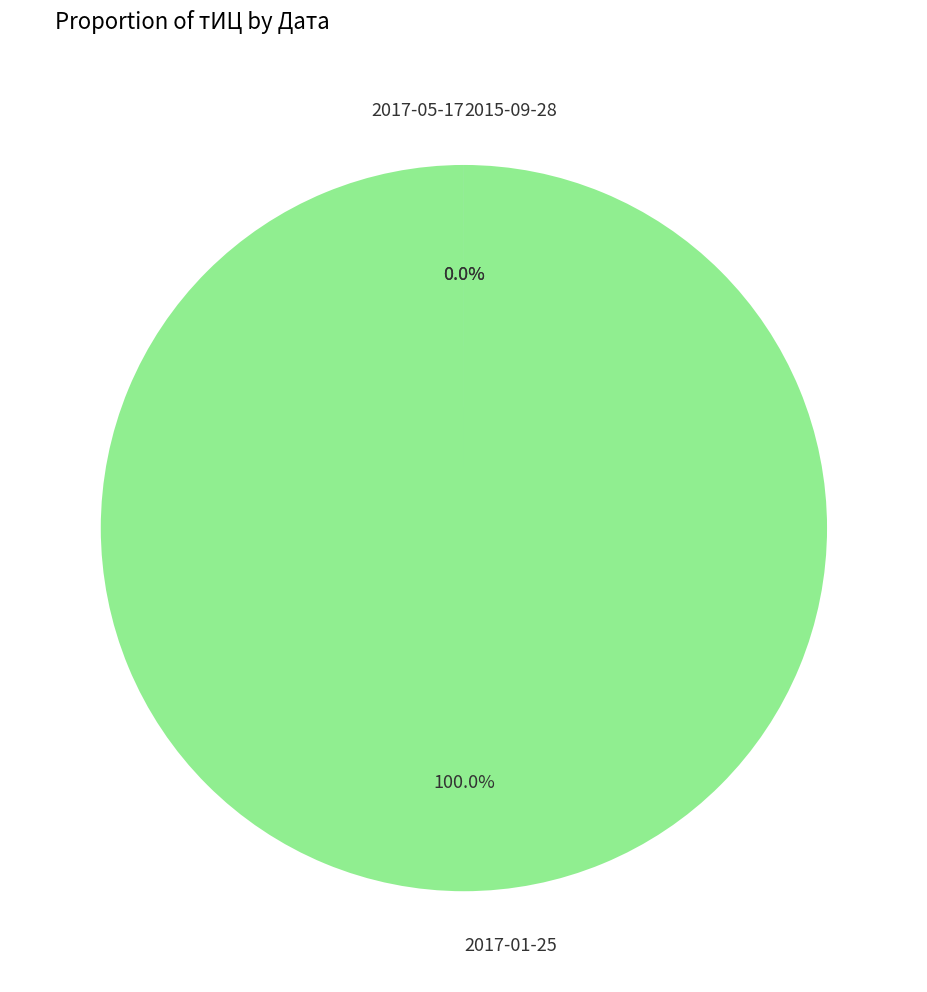

Does 2017-01-25 account for over 50% of the chart?

Yes